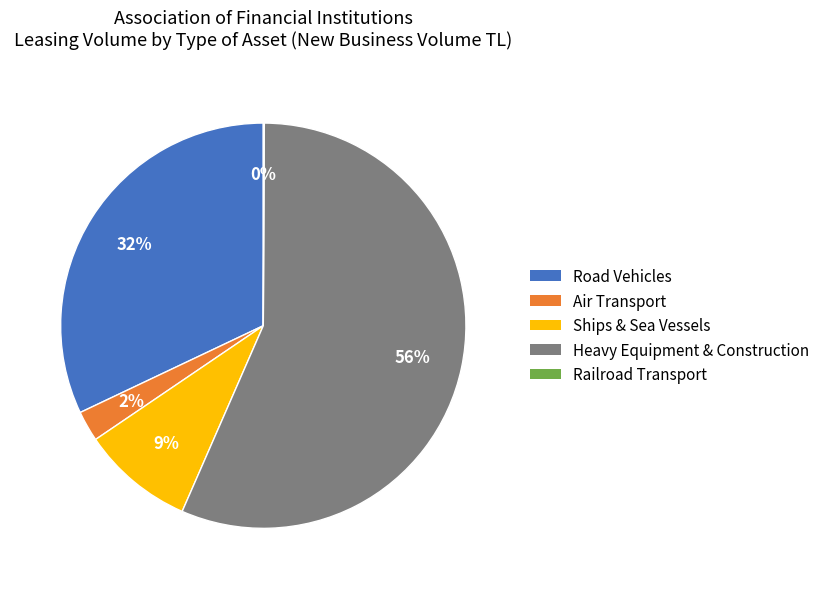

To the nearest percent, what portion does Road Vehicles represent?

32%